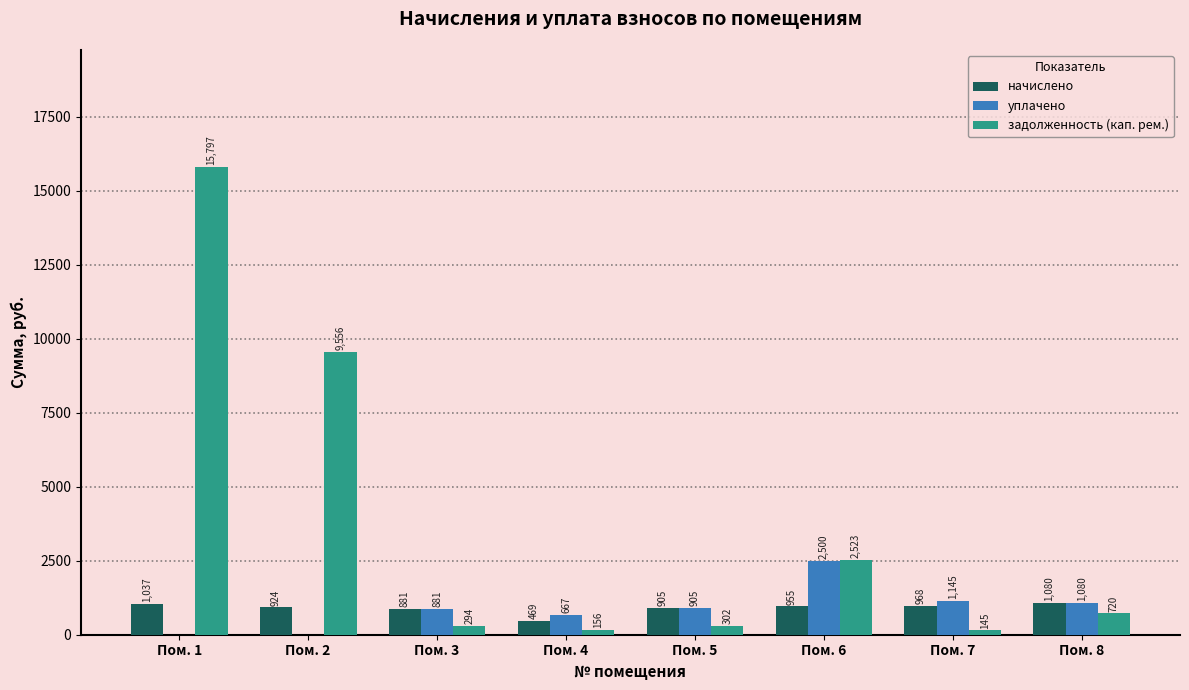

How many distinct data groups are displayed?

3